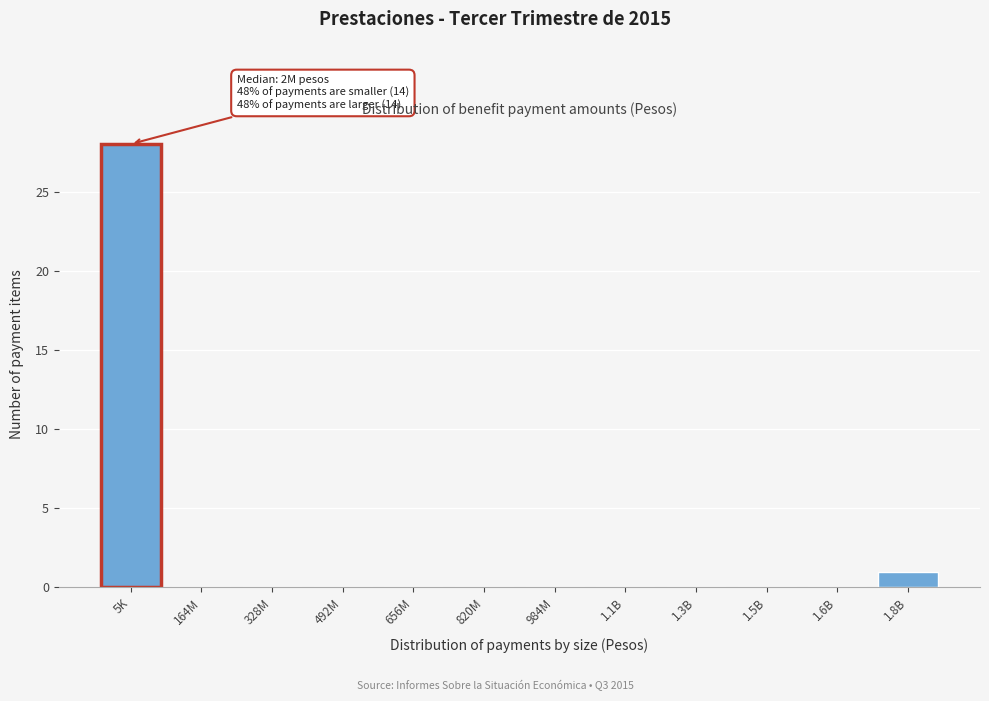

Reading left to right, list all the values displayed in this chart.

5K=28	164M=0	328M=0	492M=0	656M=0	820M=0	984M=0	1.1B=0	1.3B=0	1.5B=0	1.6B=0	1.8B=1